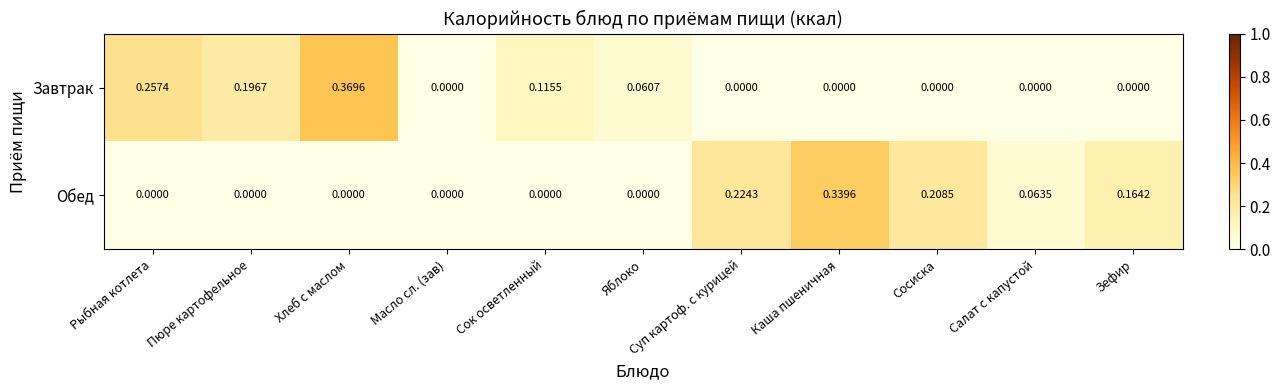

Count the number of data series in this chart.

2